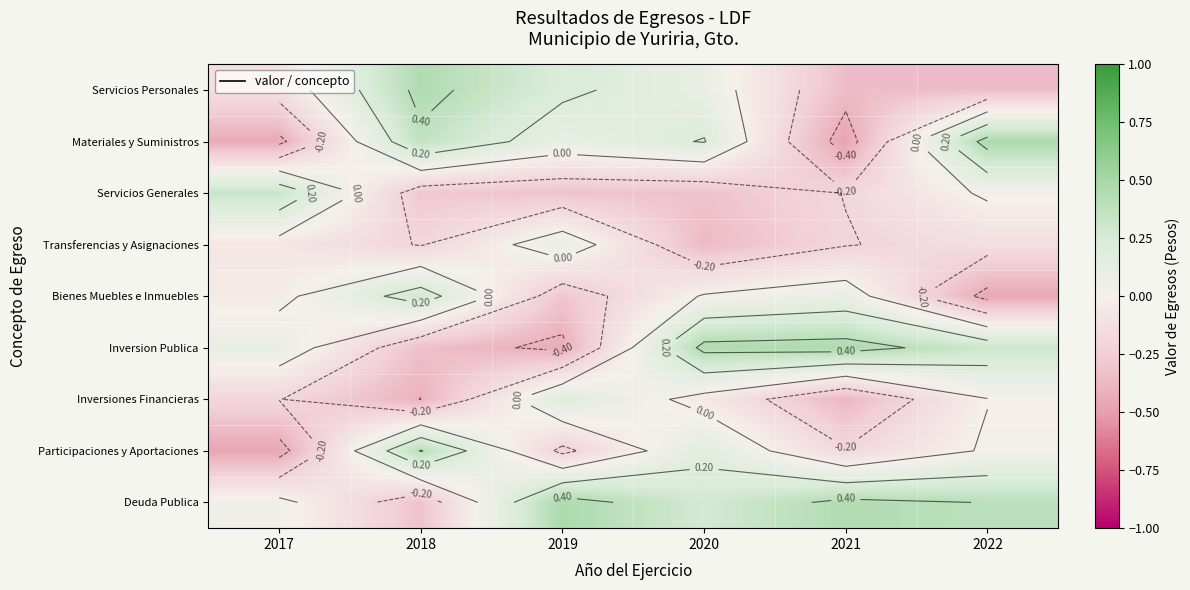

How many data points in Servicios Personales are less than 0?

3